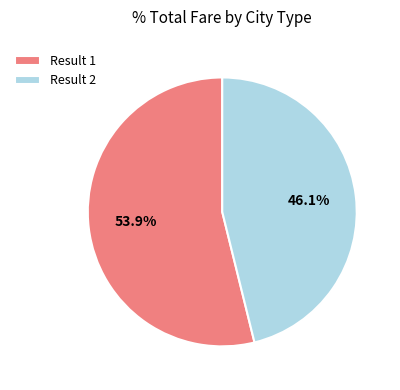

What is the largest slice in the pie chart?

Result 1